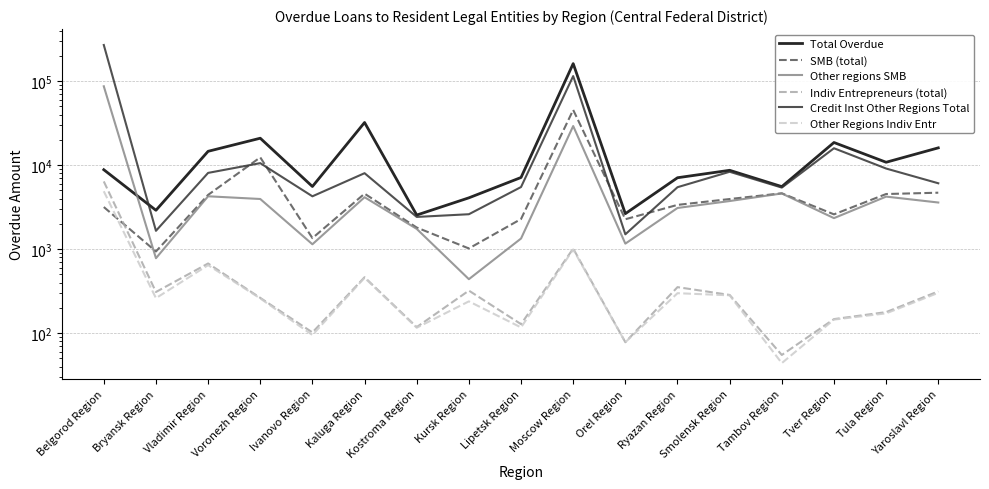

At how many categories does at least one series exceed 49061?

2